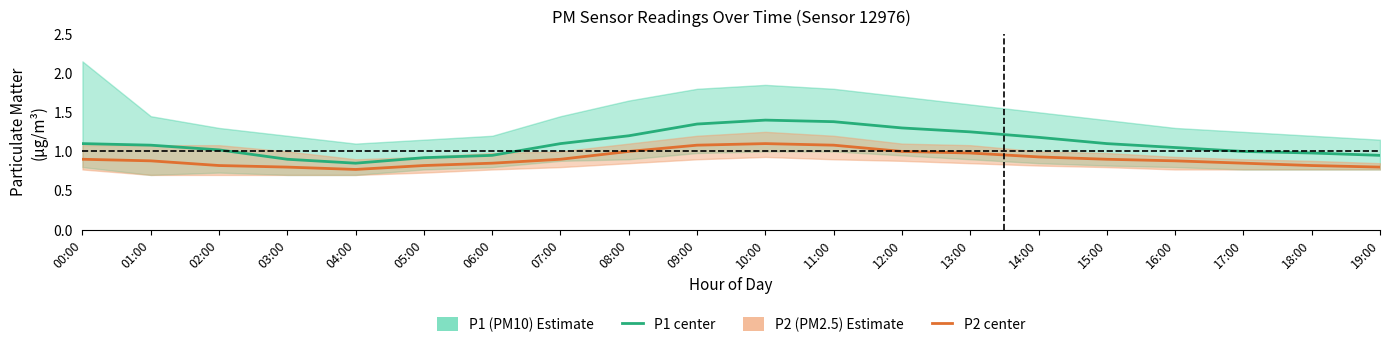

Reading left to right, list all the values displayed in this chart.

P1 (PM10) center: 1.1	1.1	1.0	0.9	0.8	0.9	0.9	1.1	1.2	1.4	1.4	1.4	1.3	1.2	1.2	1.1	1.1	1.0	1.0	0.9
P2 (PM2.5) center: 0.9	0.9	0.8	0.8	0.8	0.8	0.8	0.9	1.0	1.1	1.1	1.1	1.0	1.0	0.9	0.9	0.9	0.8	0.8	0.8